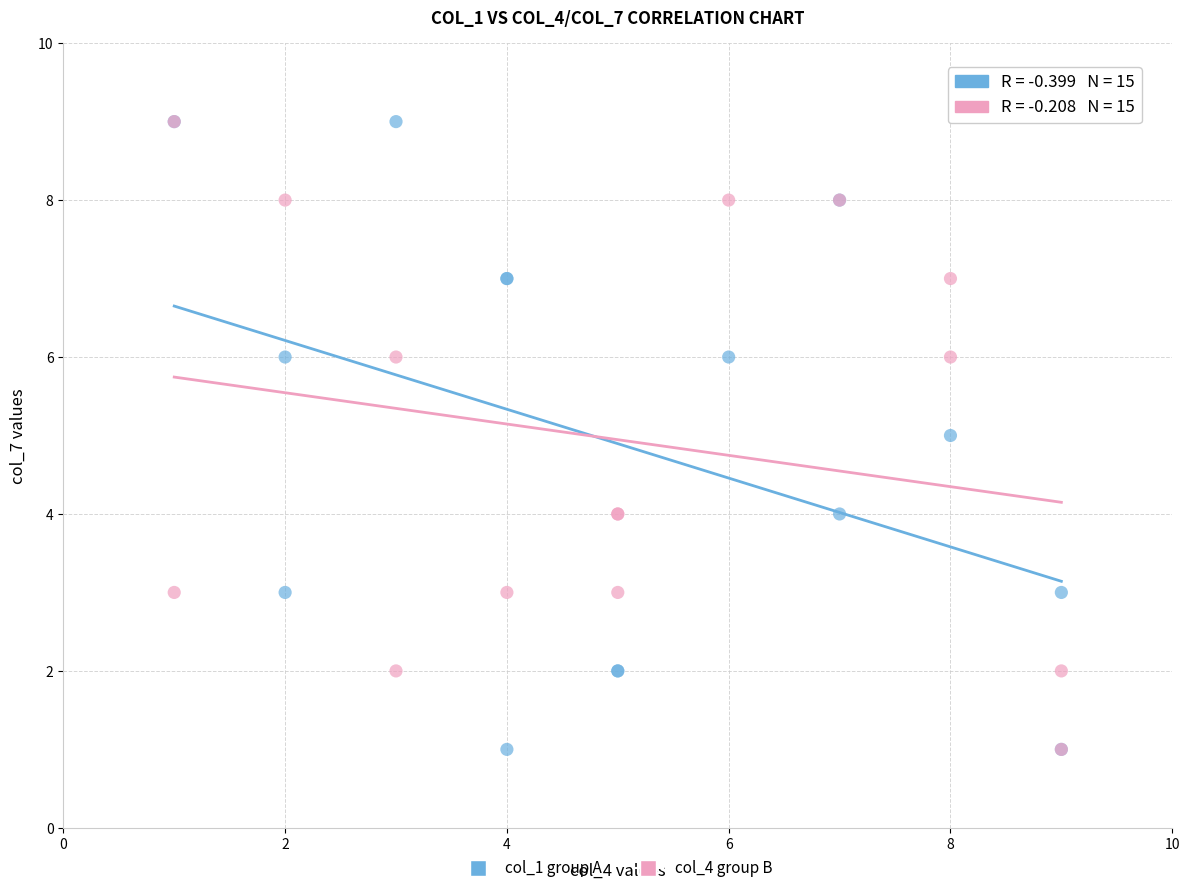

What are all the series names shown in the legend?

col_1 group A, col_4 group B